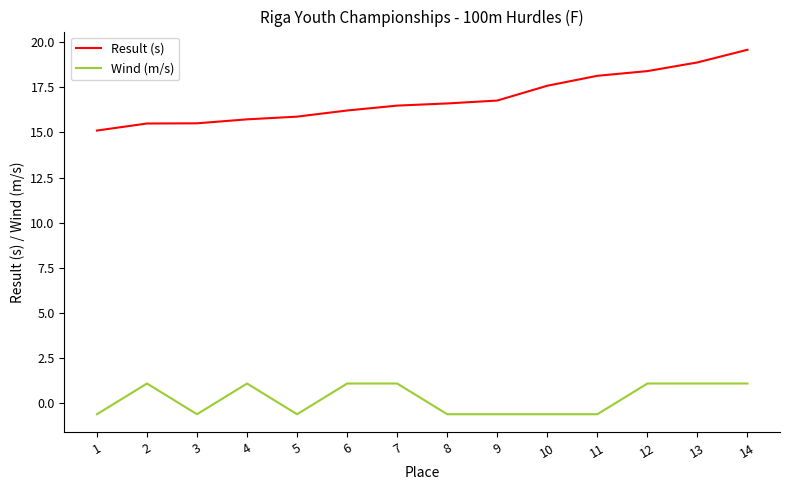

True or false: Wind (m/s) has more than 0 points higher than both neighbors.

True